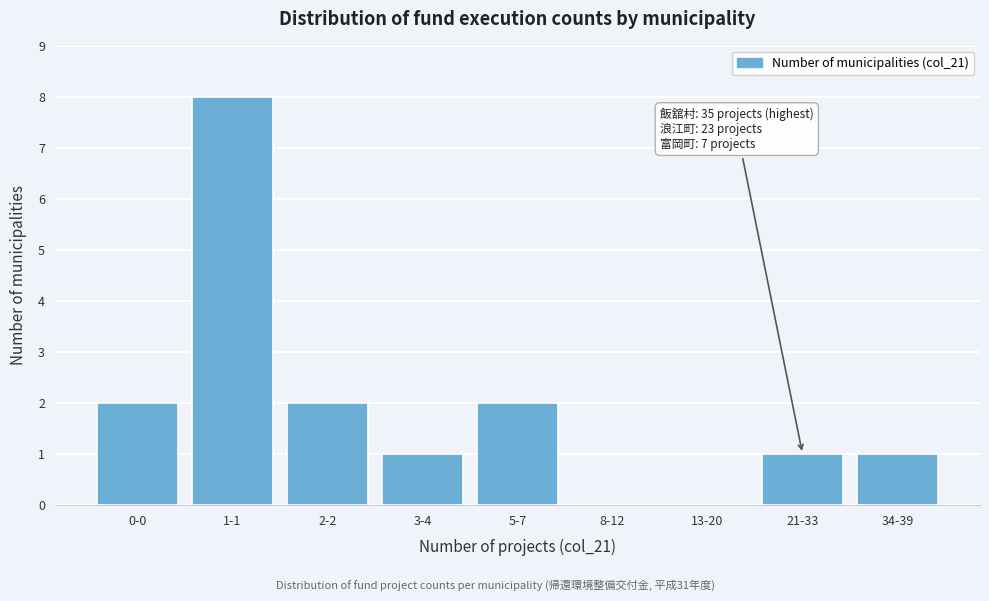

Reading left to right, transcribe all the data shown in this chart.

0-0=2	1-1=8	2-2=2	3-4=1	5-7=2	8-12=0	13-20=0	21-33=1	34-39=1